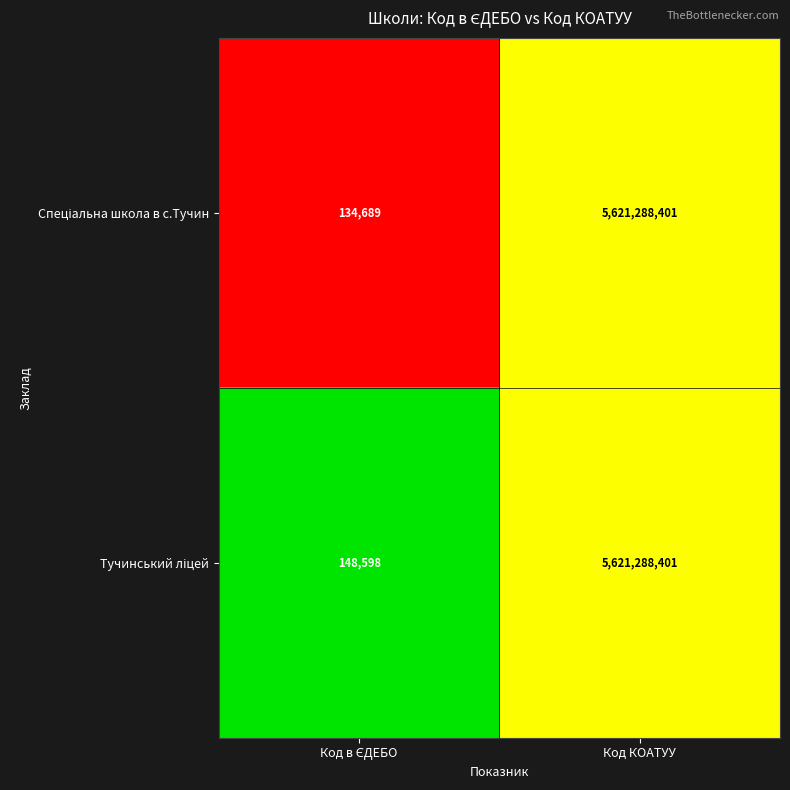

What is the smallest value displayed?

134689